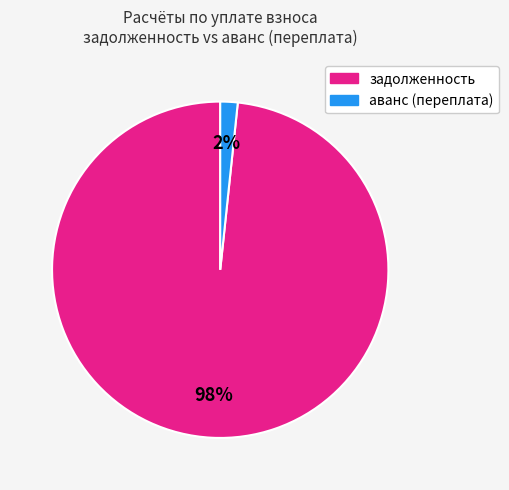

Rank the categories by value from lowest to highest.

аванс (переплата), задолженность